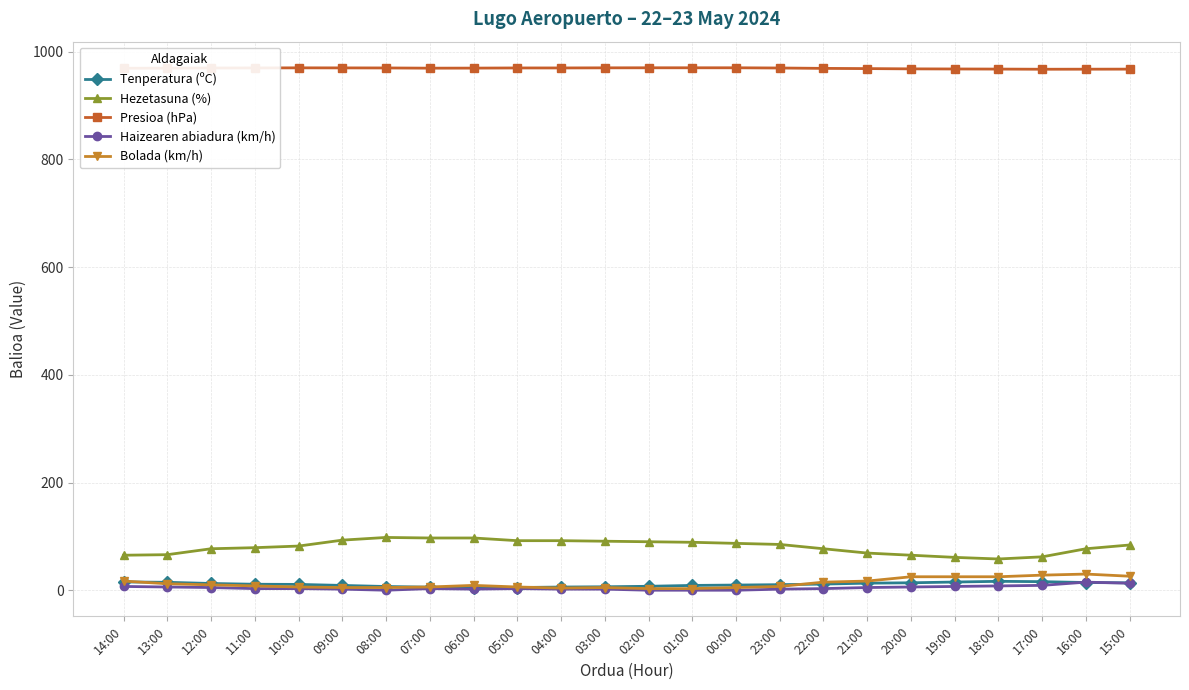

Is the value of Presioa (hPa) at 21:00 greater than the value of Bolada (km/h) at 04:00?

Yes